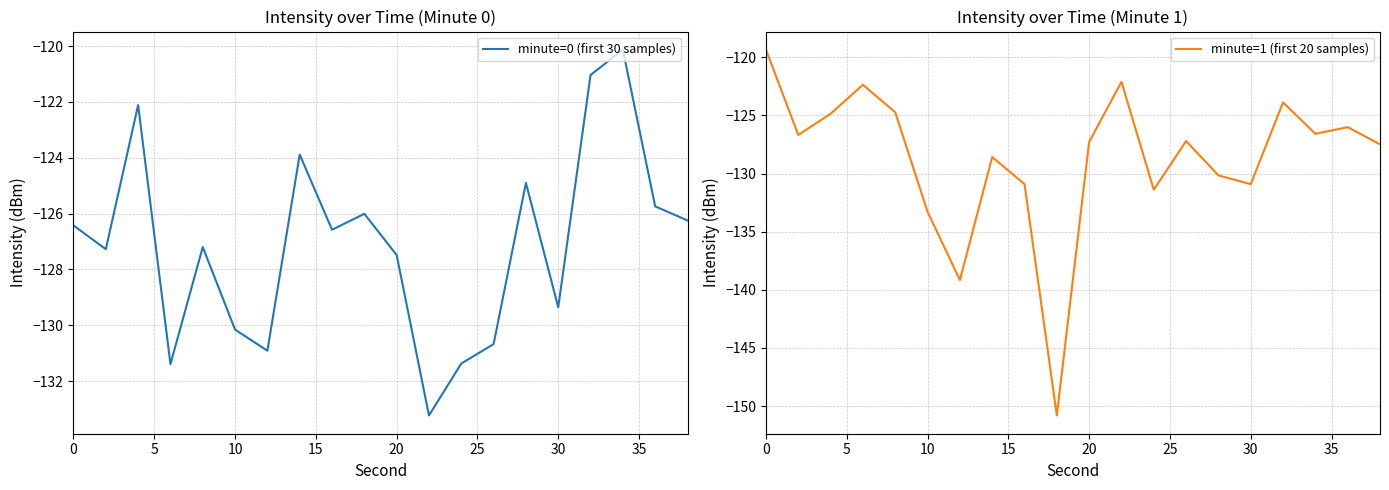

What is the highest value of the minute=0 (first 30 samples) series?

-120.1